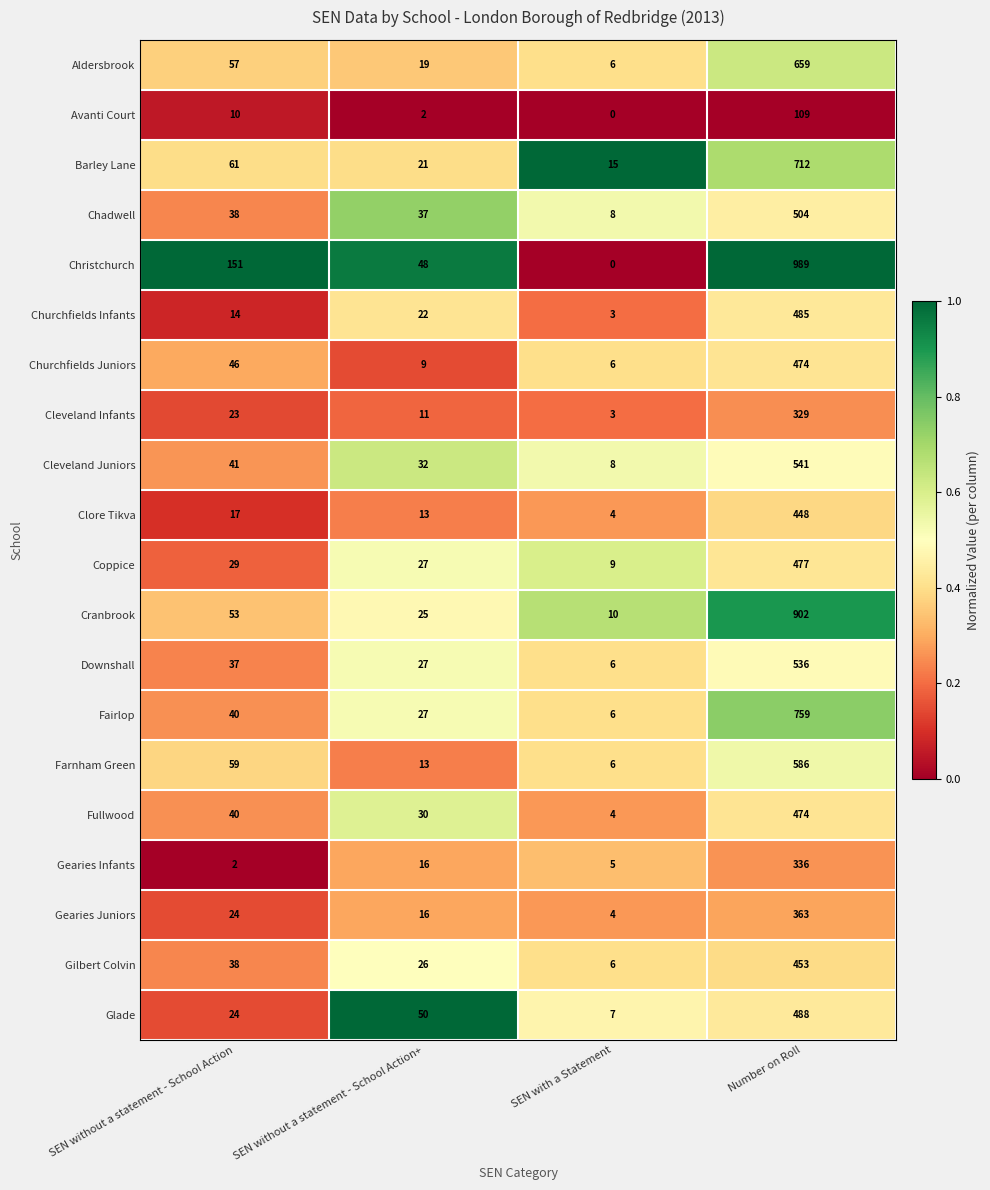

Is it true that Glade equals 3 at SEN with a Statement?

False